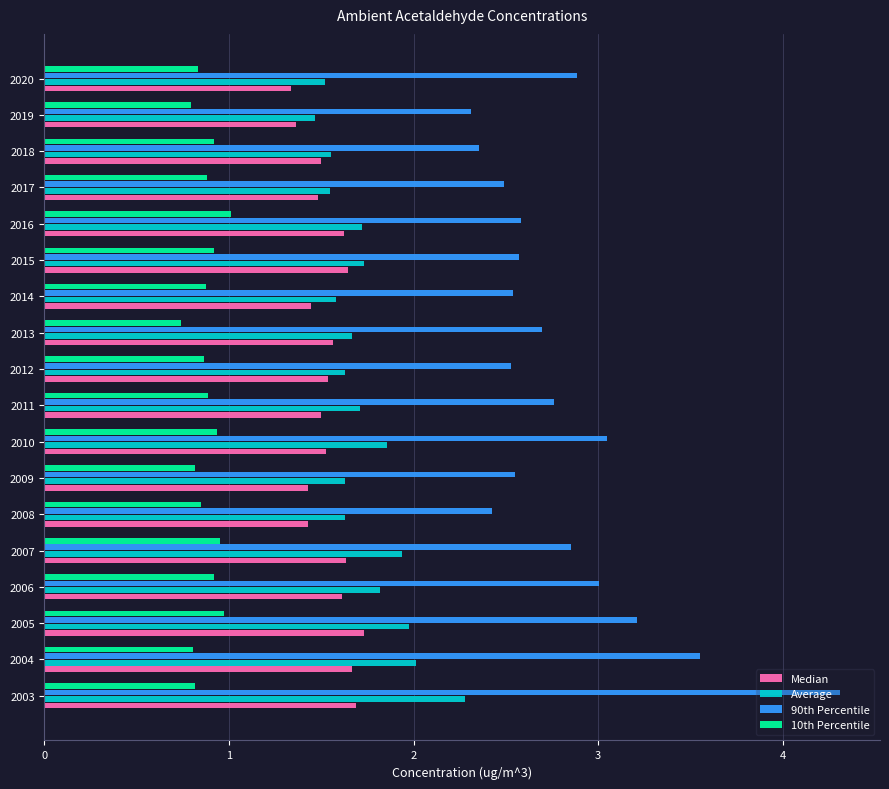

Rank the series by their maximum value, from lowest to highest.

10th Percentile, Median, Average, 90th Percentile